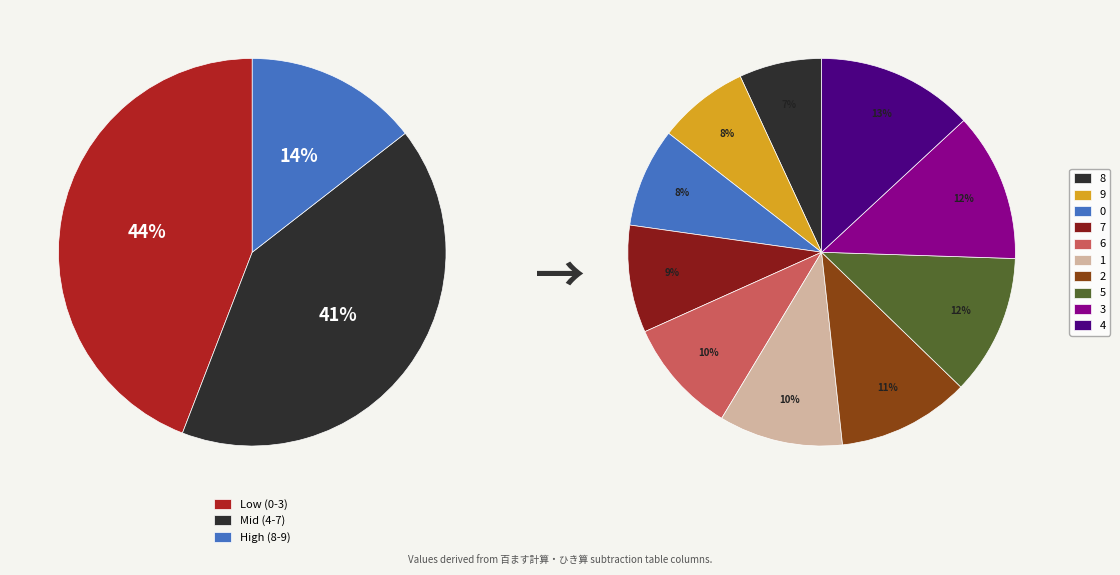

To the nearest percent, what is the difference between the largest and smallest slice percentages?

6%